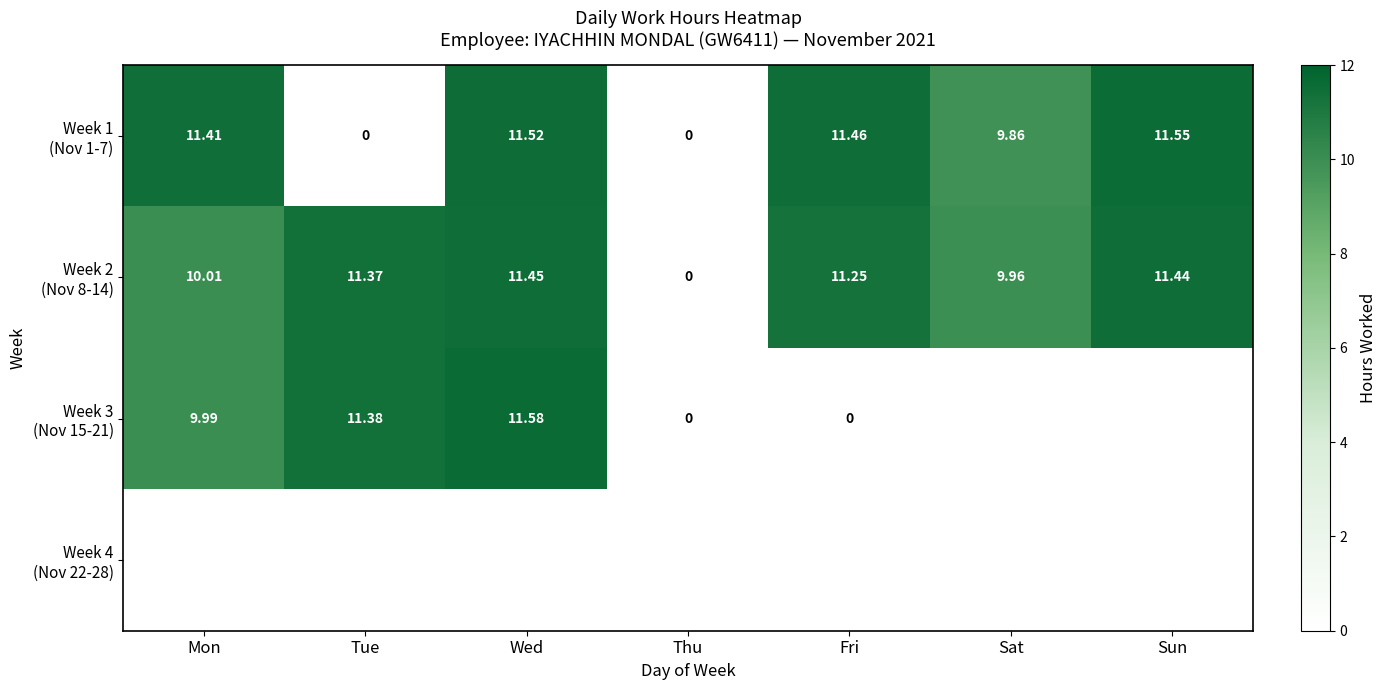

What is the difference between the second highest and second lowest values in the Week 2 (Nov 8-14) series?

1.5